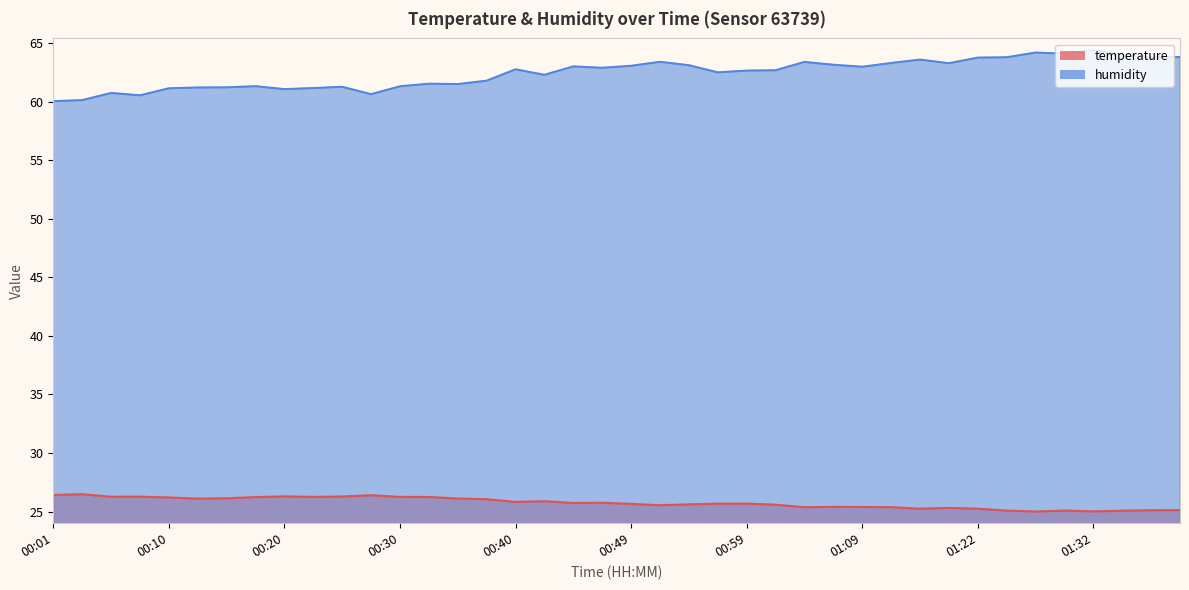

True or false: humidity and temperature intersect in this chart.

False